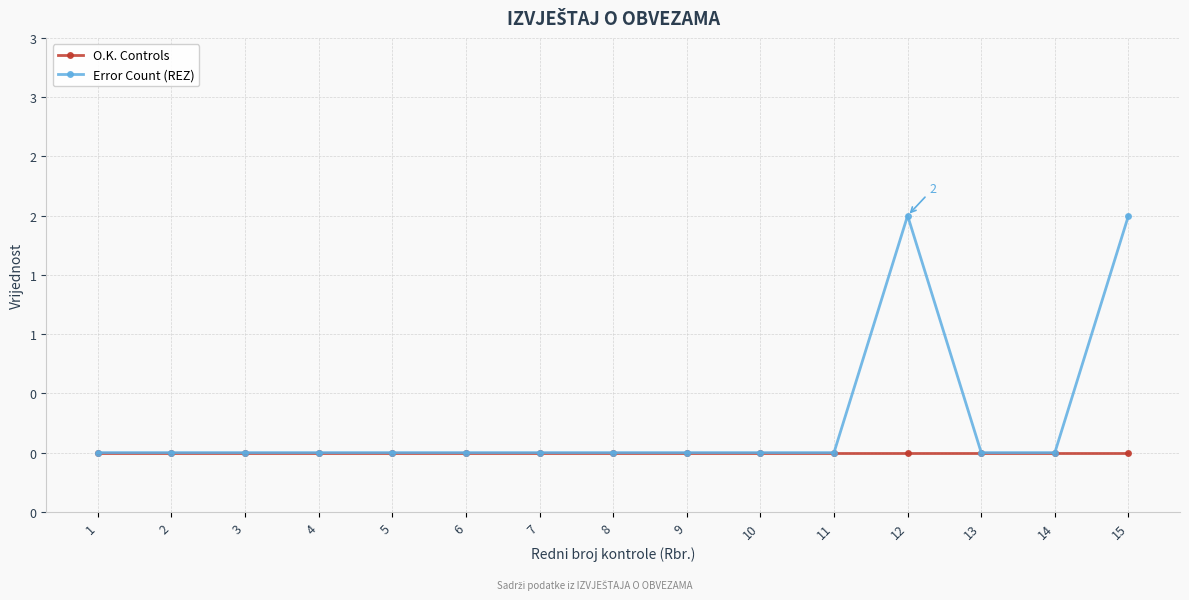

Rank the series by their maximum value, from lowest to highest.

O.K. Controls, Error Count (REZ)